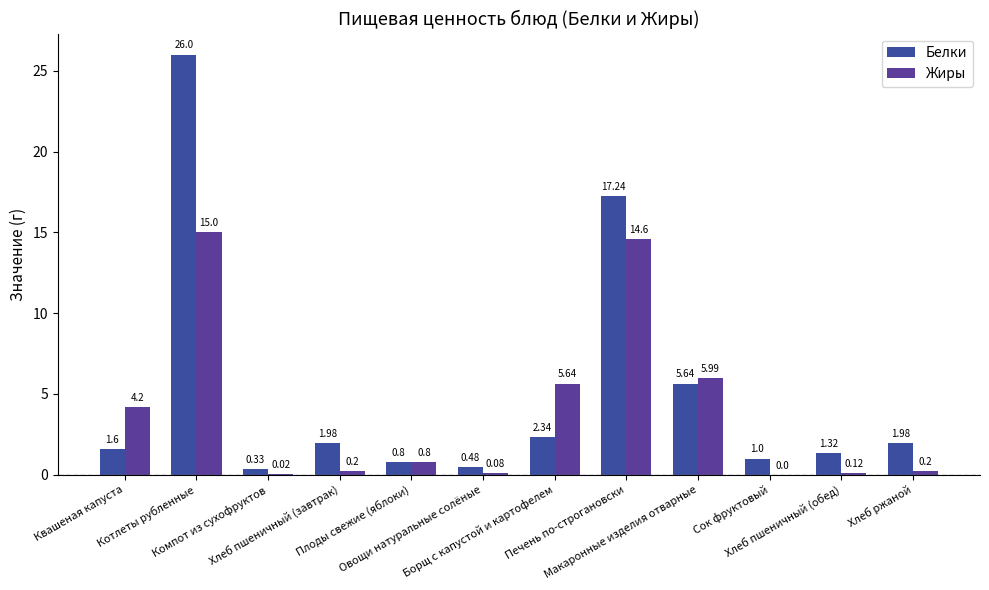

What is the difference between the Белки values at Квашеная капуста and Компот из сухофруктов?

1.3